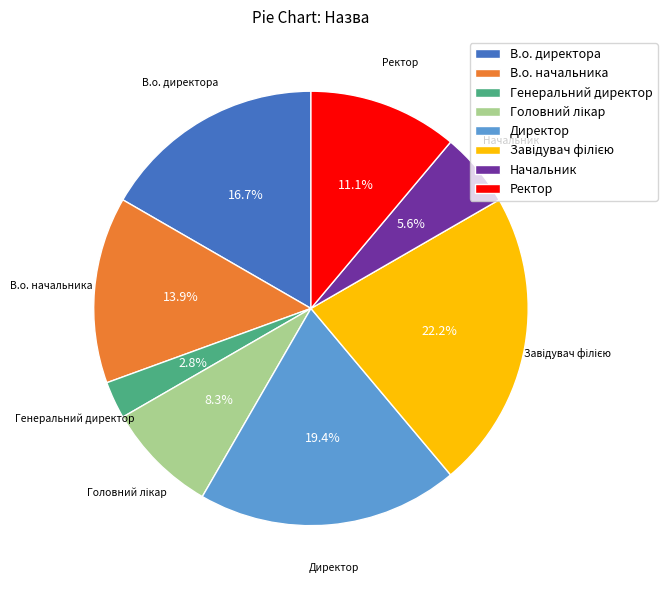

Which has a higher value, Начальник or Генеральний директор?

Начальник